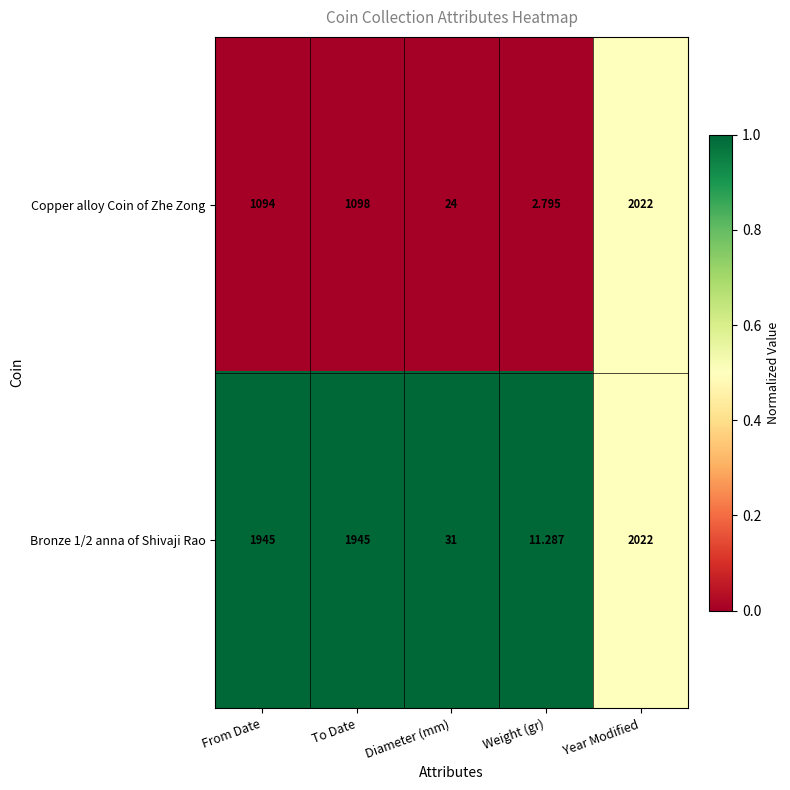

Which series has the largest total across all categories?

Bronze 1/2 anna of Shivaji Rao